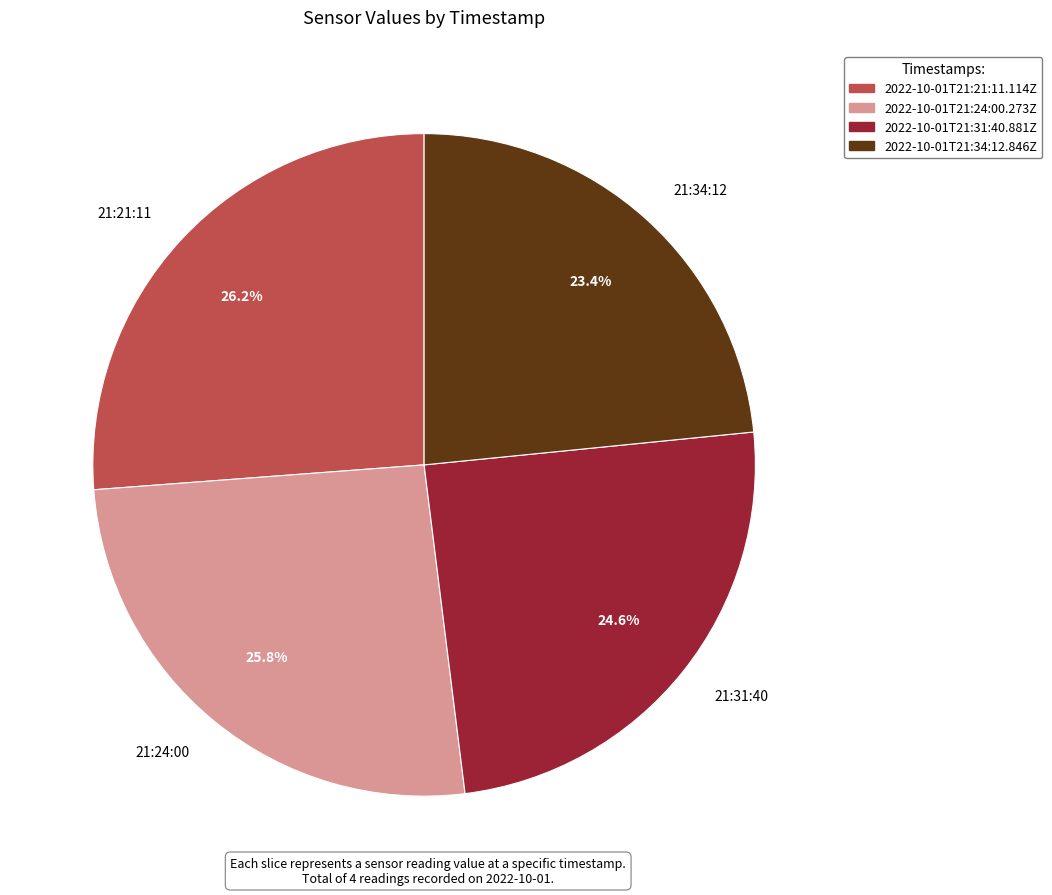

Is there a majority slice in this chart?

No